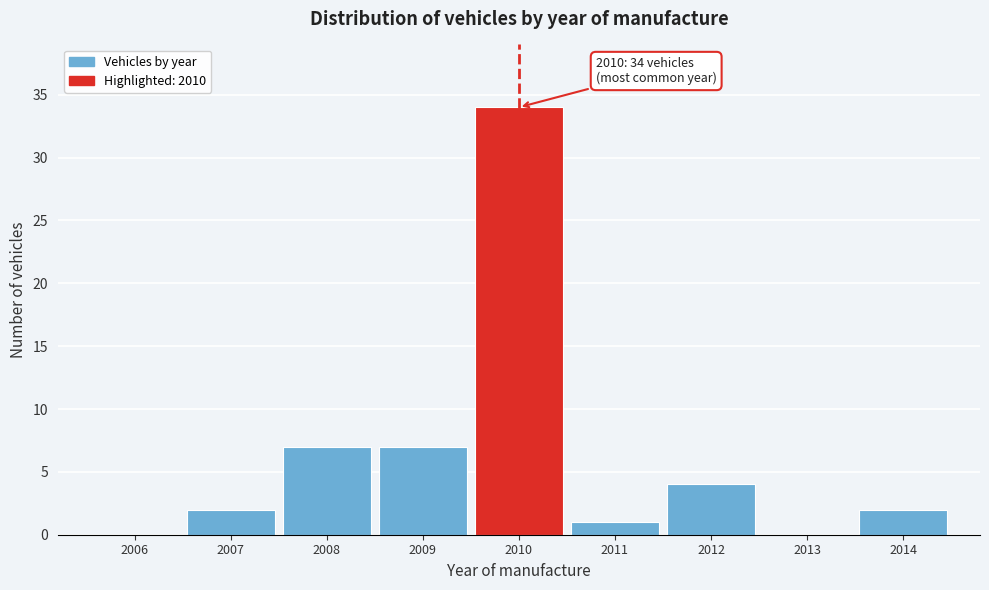

Reading right to left, transcribe all the data shown in this chart.

2014=2	2013=0	2012=4	2011=1	2010=34	2009=7	2008=7	2007=2	2006=0